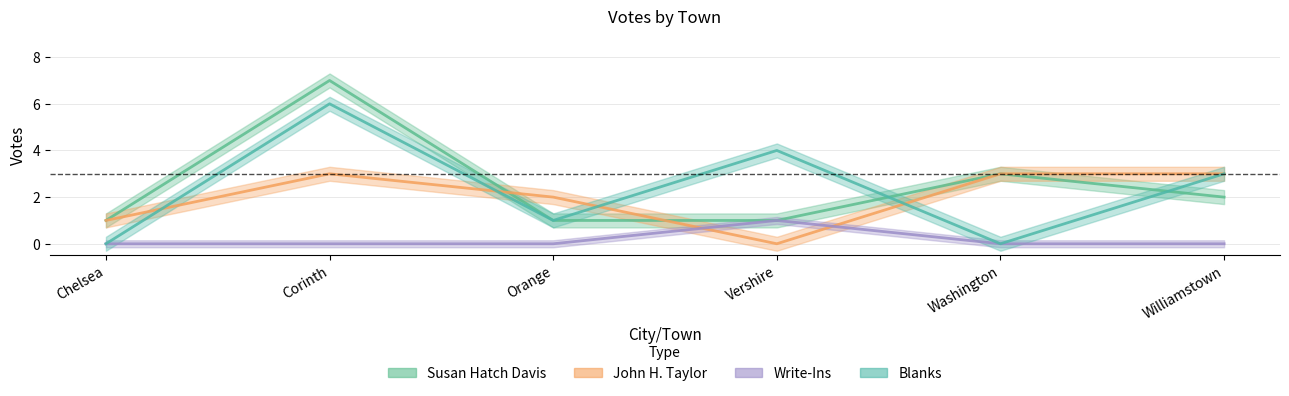

At which category is the sum across all series the highest?

Corinth